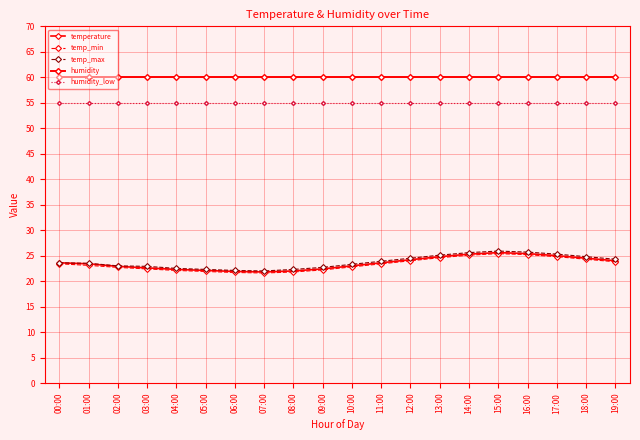

Count the number of data series in this chart.

5